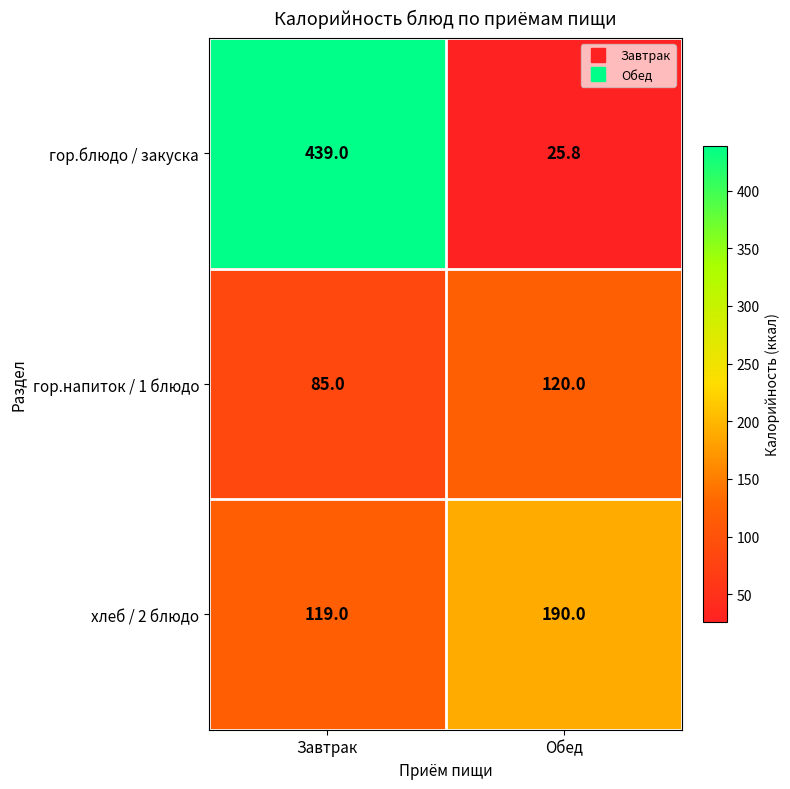

What is the total value across all series at Завтрак?

643.0